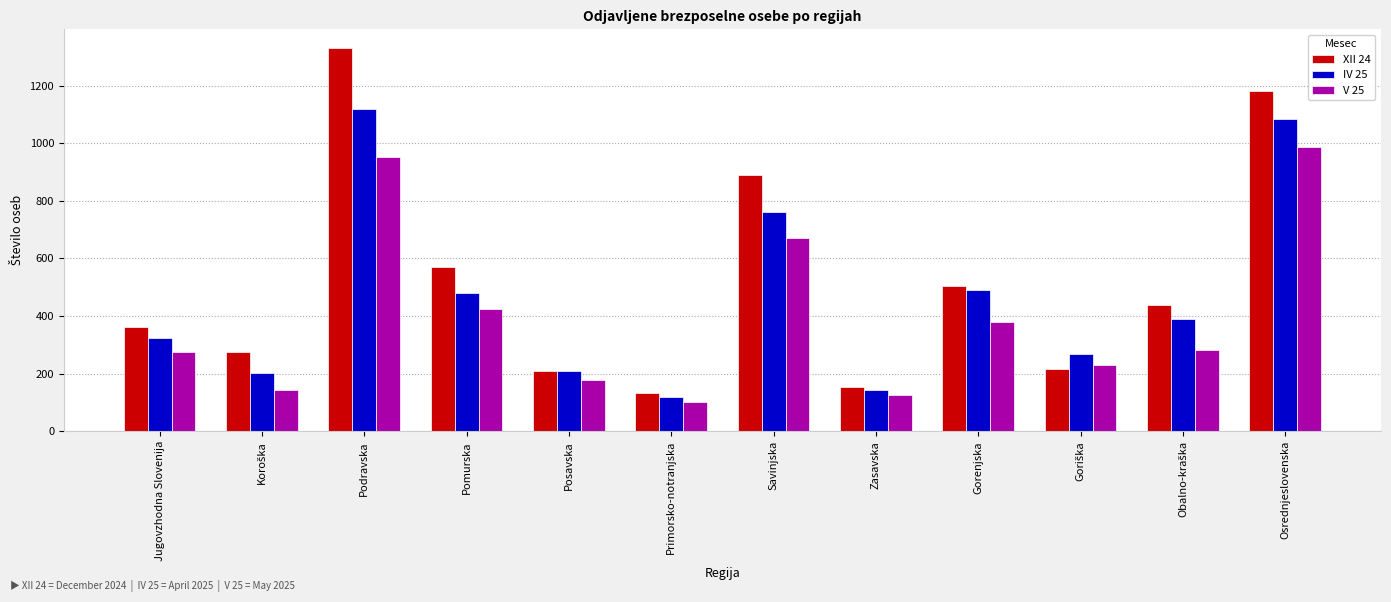

Which category has the highest value across all series?

Podravska